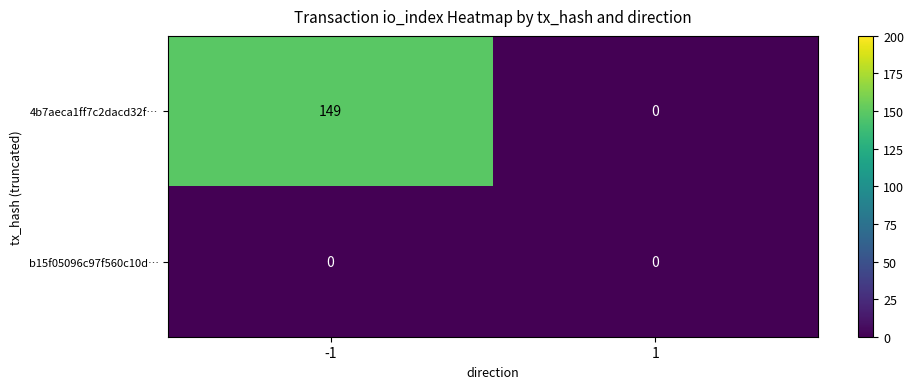

How many distinct data groups are displayed?

2